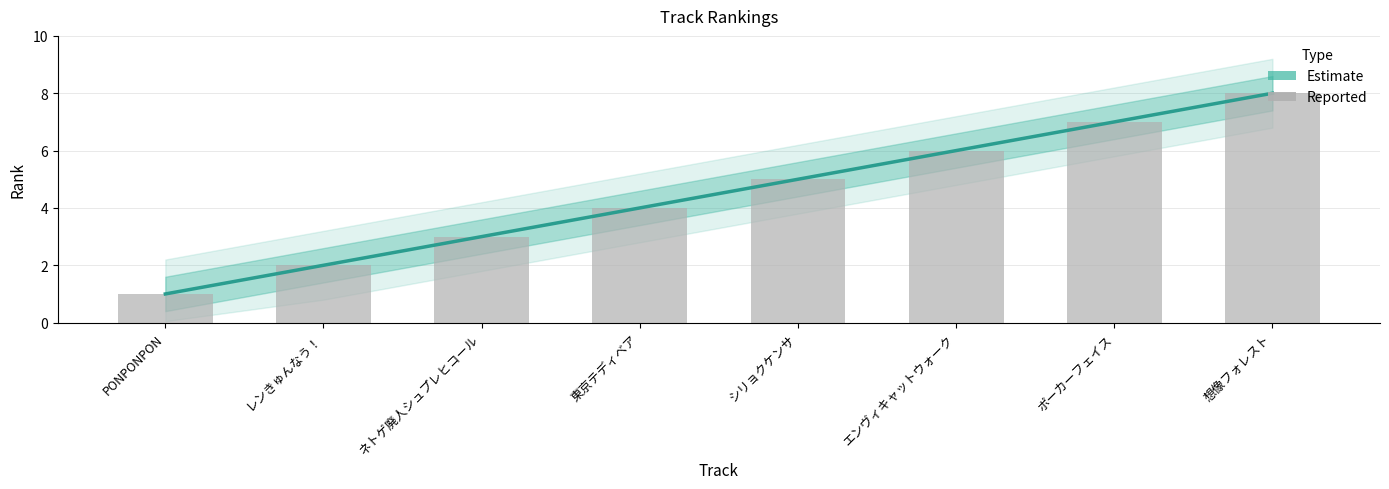

What is the difference between the values at シリョクケンサ and 想像フォレスト?

3